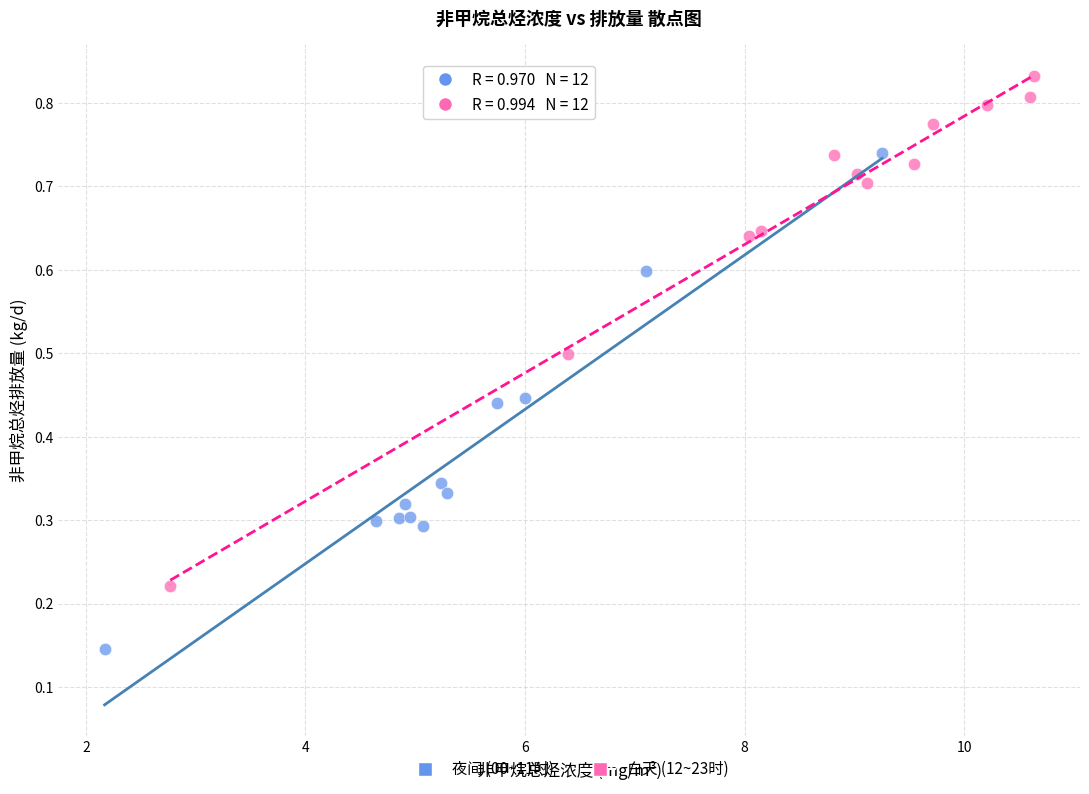

Which series reaches the minimum Y coordinate?

夜间 (00~11时)